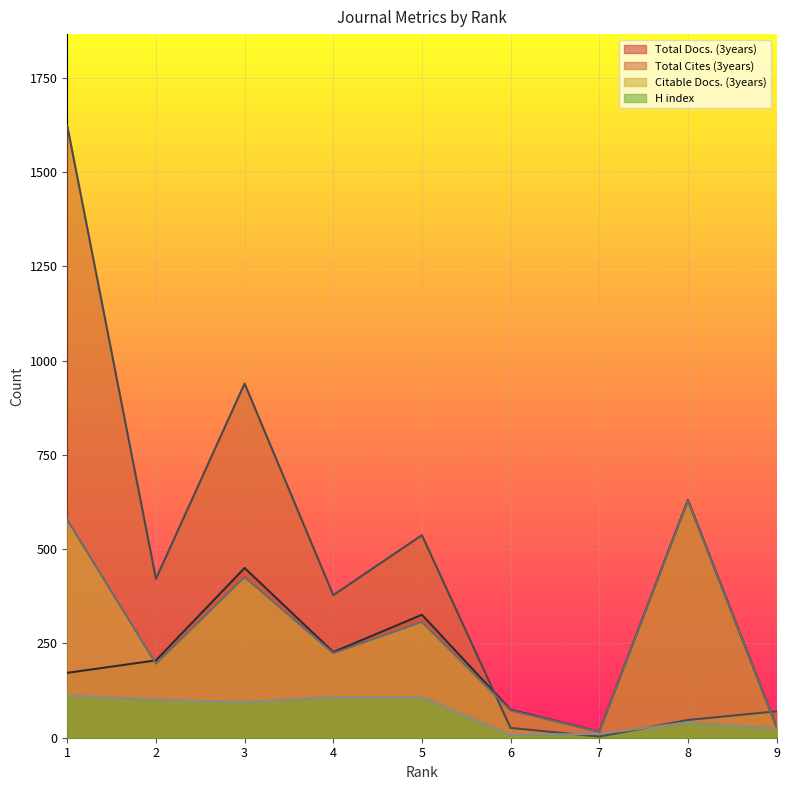

What is the sum of the Total Docs. (3years) values at 1 and 6?

246